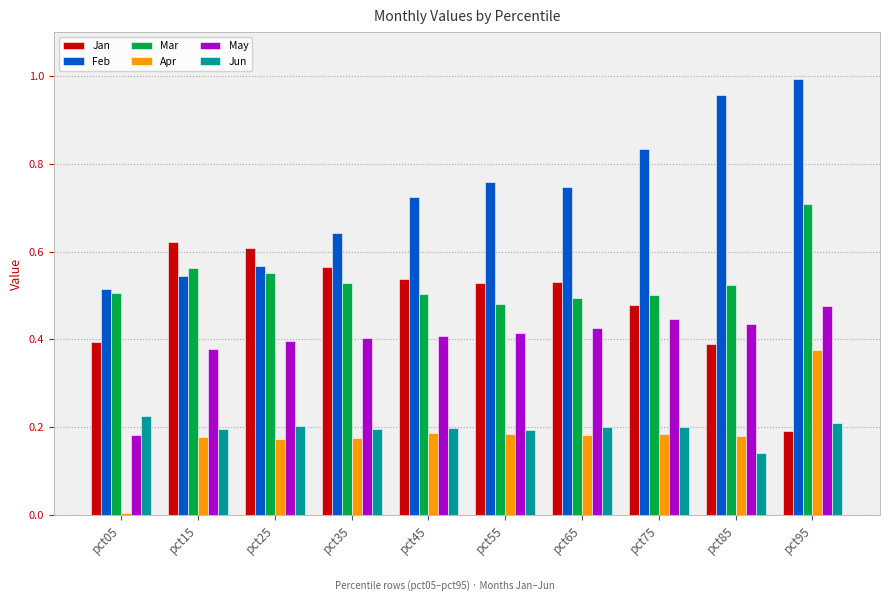

The value of Jun at pct55 is 0.2. True or false?

True